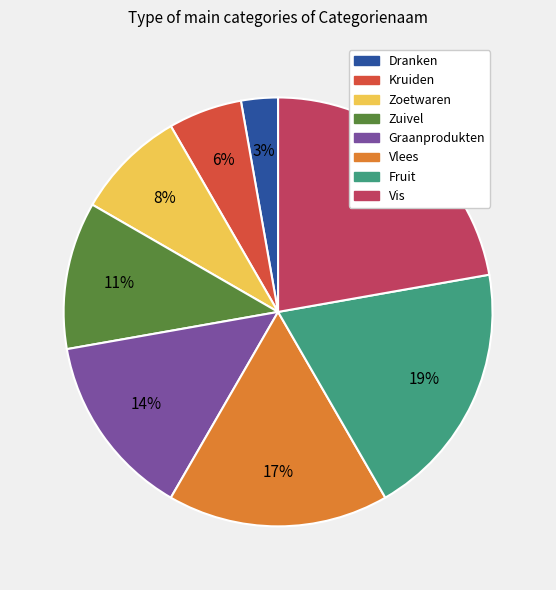

To the nearest percent, what percentage of the pie is Graanprodukten?

14%